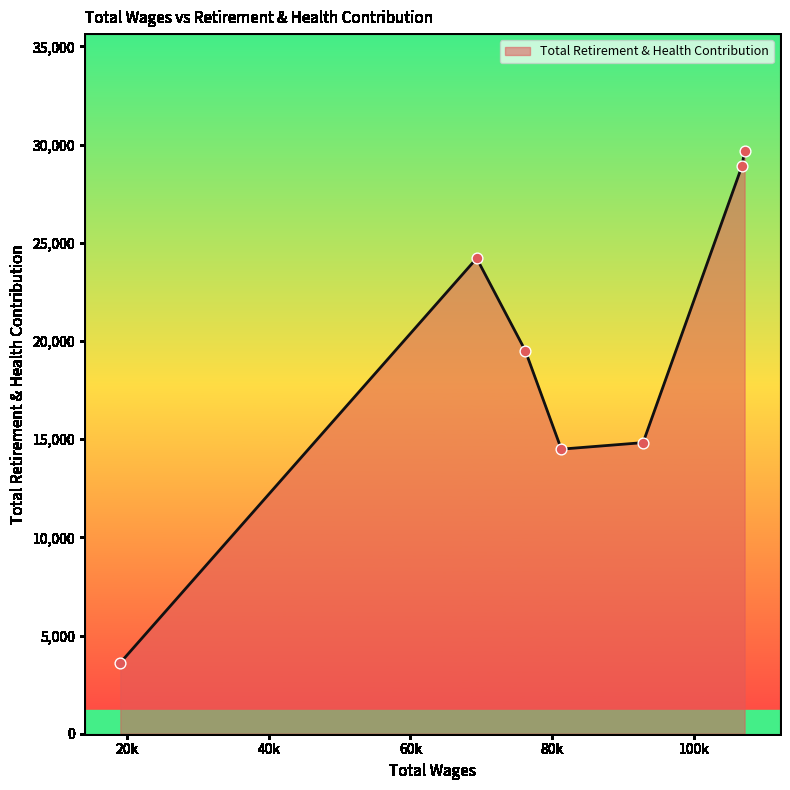

How many interior local peaks (higher than both neighbors) does the data have?

1